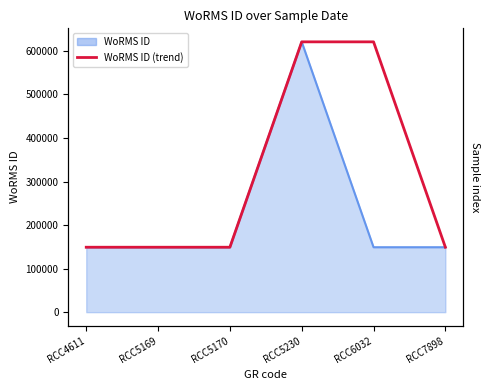

What is the approximate value at RCC5170, to the nearest 50?

149150